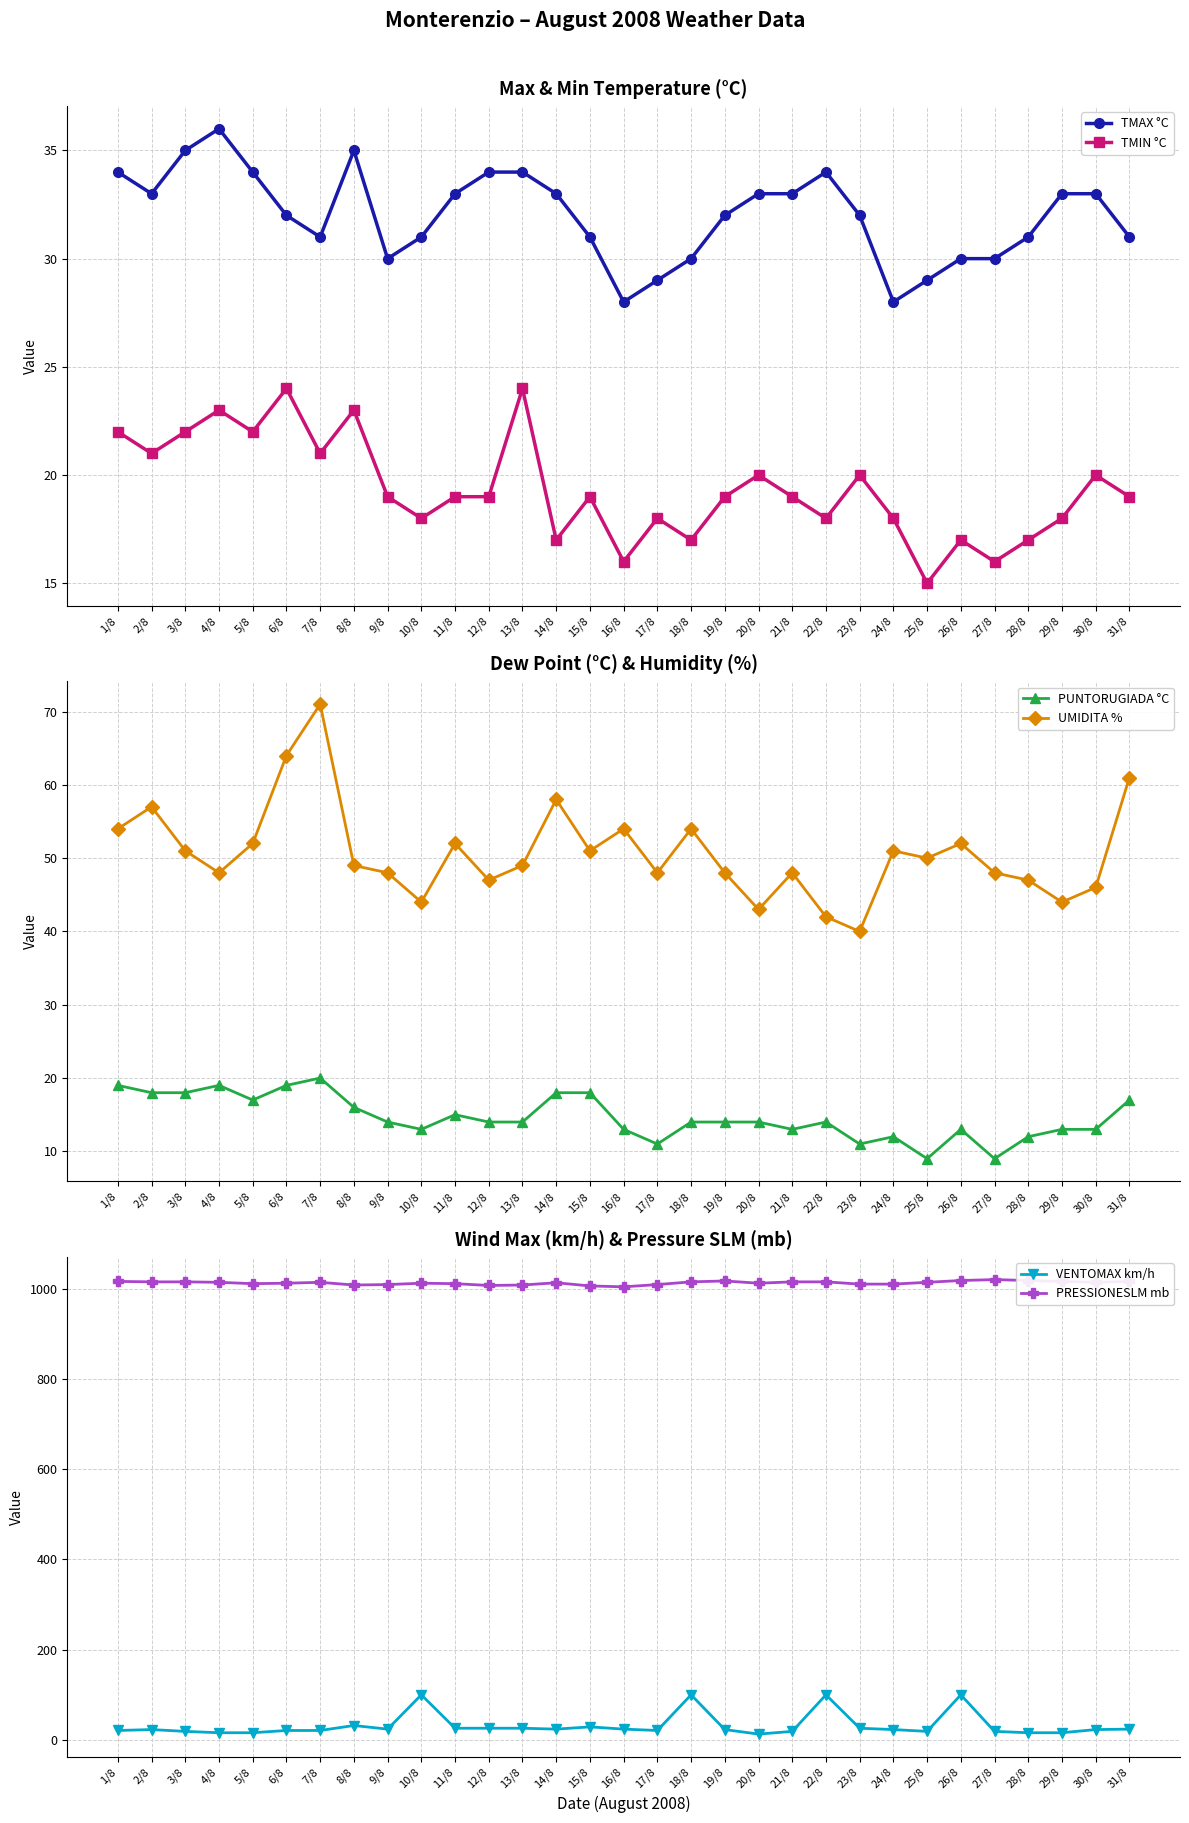

At which category is the sum across all series the highest?

18/8